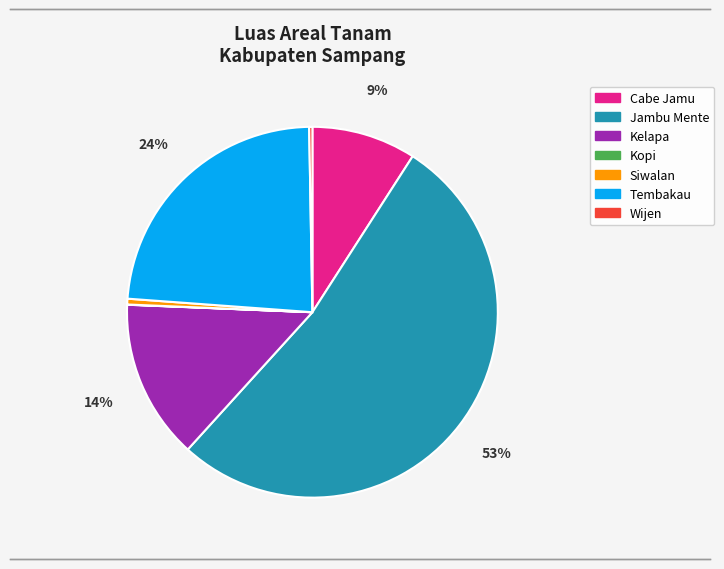

Between Jambu Mente and Tembakau, which is larger?

Jambu Mente